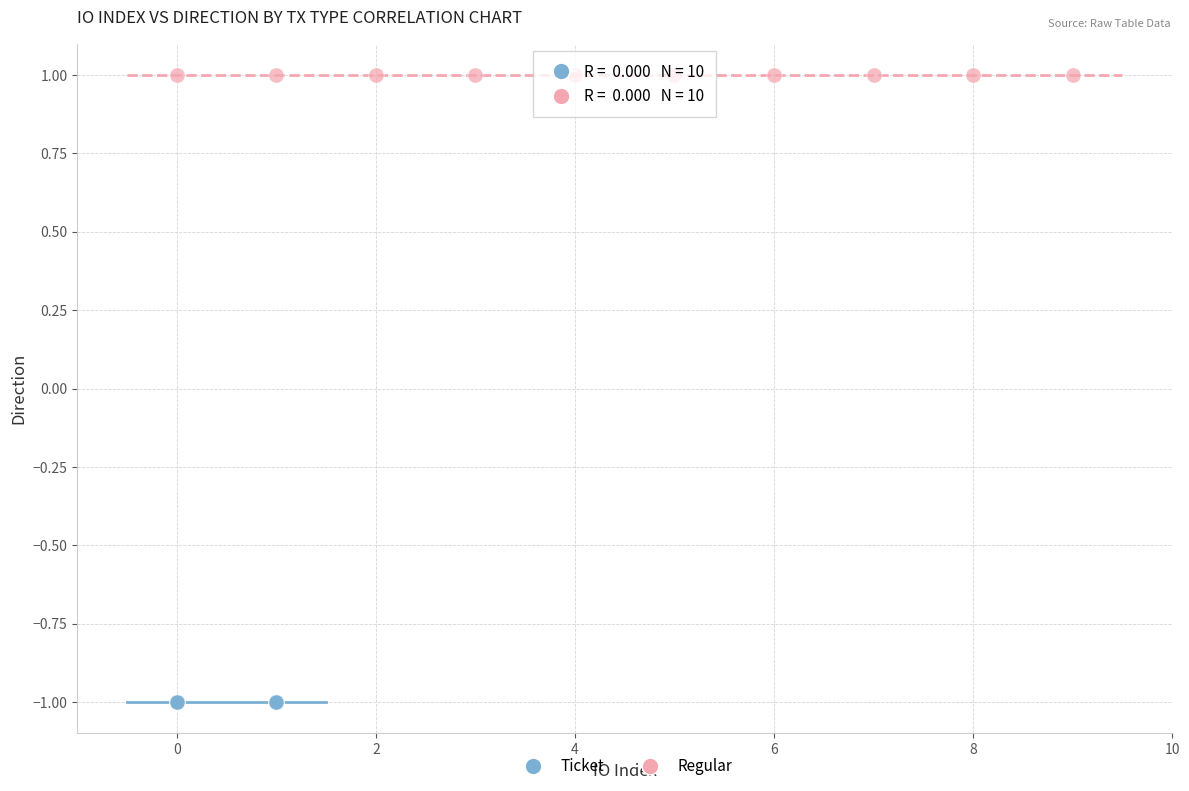

Which series contains the lowest Y value?

Ticket